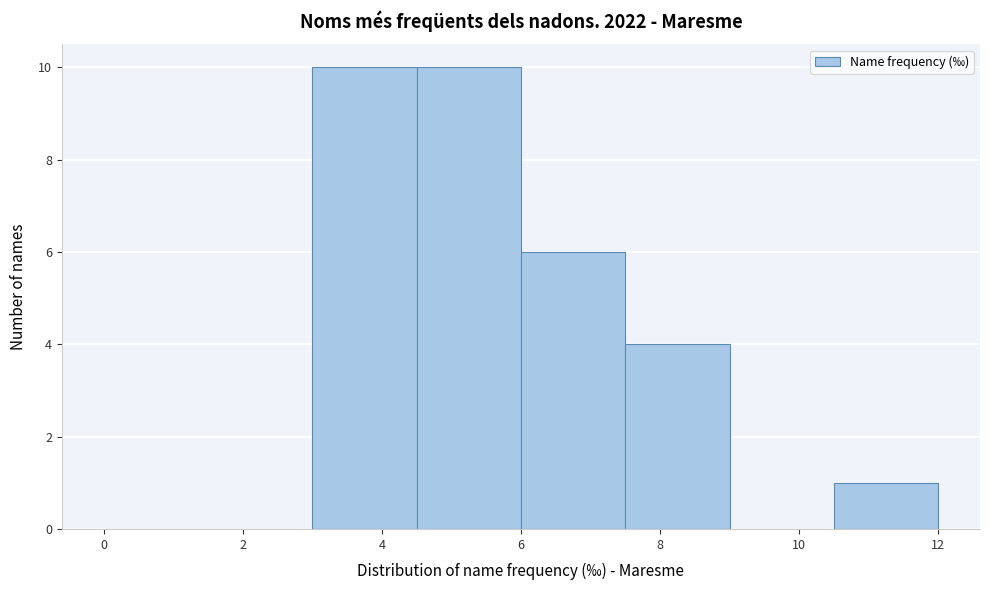

What is the height of the bar covering 10.5 to 12.0 on the x-axis? Neither the bar edges nor the heights are printed on the chart, so give them approximately, as read against the axes.

1